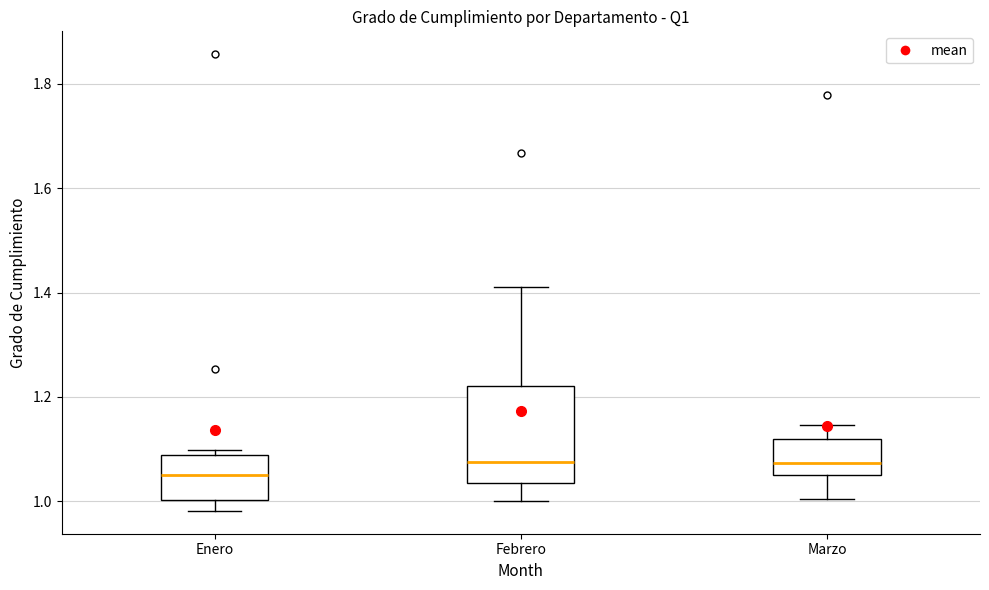

Comparing the boxes themselves (not the whiskers), which one is the tallest?

Febrero